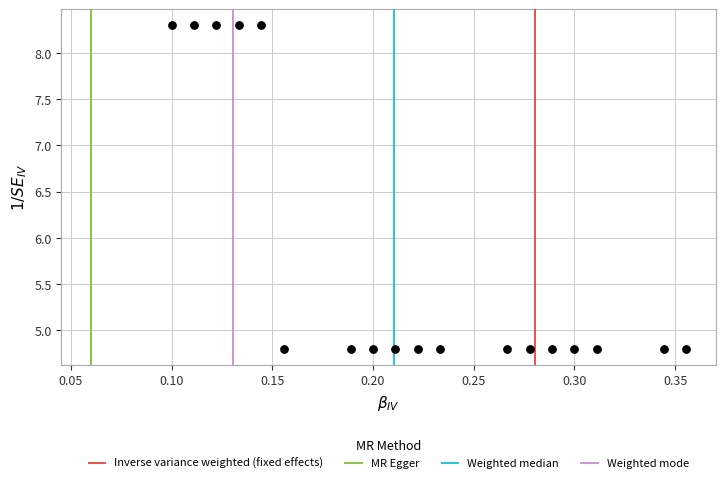

What is the range of Y values (max minus min)?

3.5